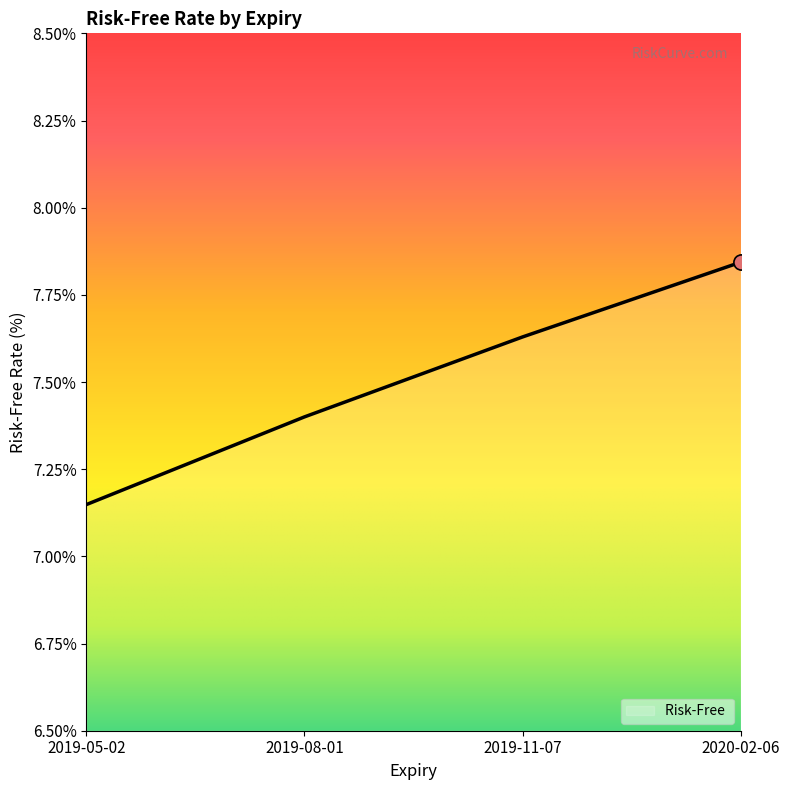

Which has a higher value, 2019-11-07 or 2019-08-01?

2019-11-07